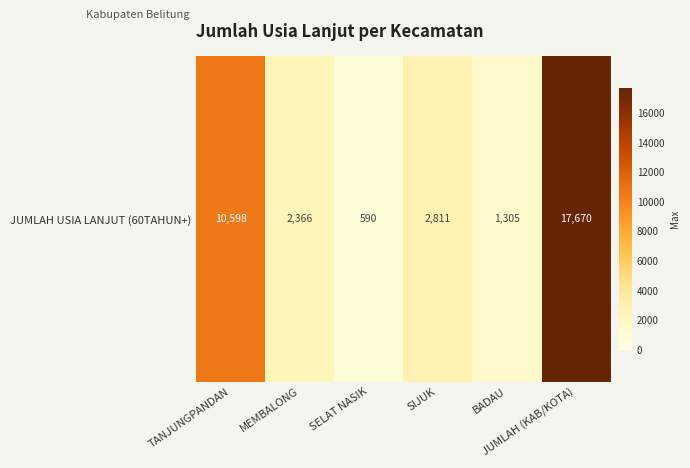

At which category does the chart reach its minimum across all series?

SELAT NASIK